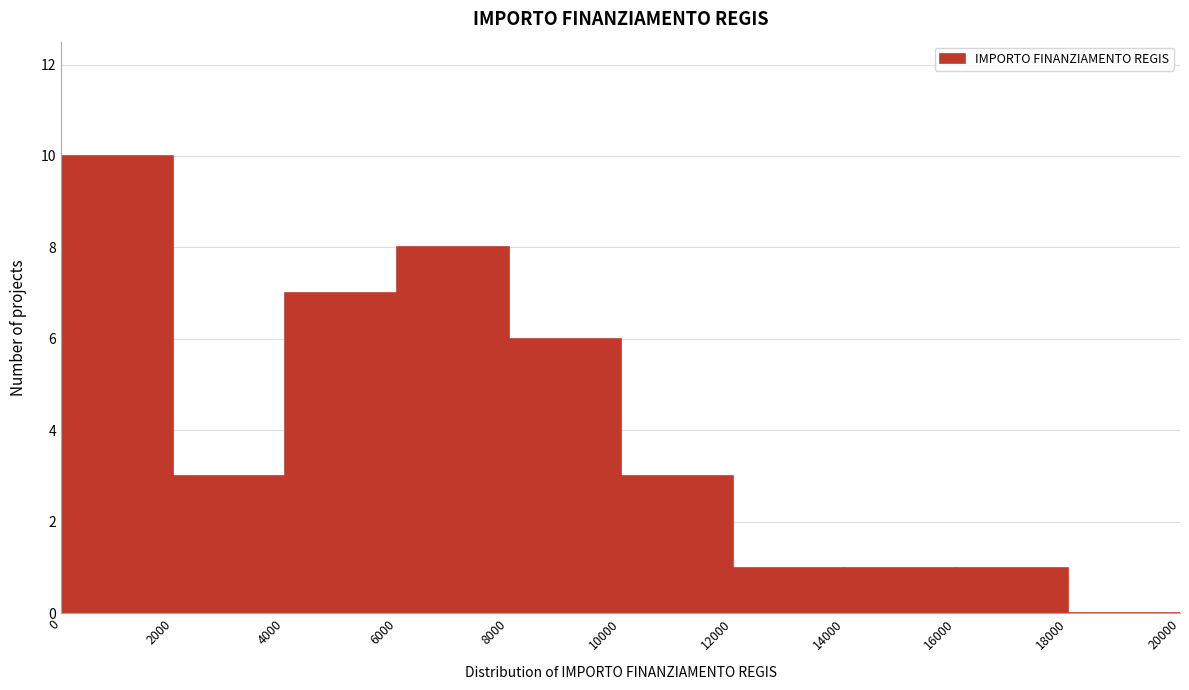

Over which range of the x-axis is the bar tallest?

0 to 2000